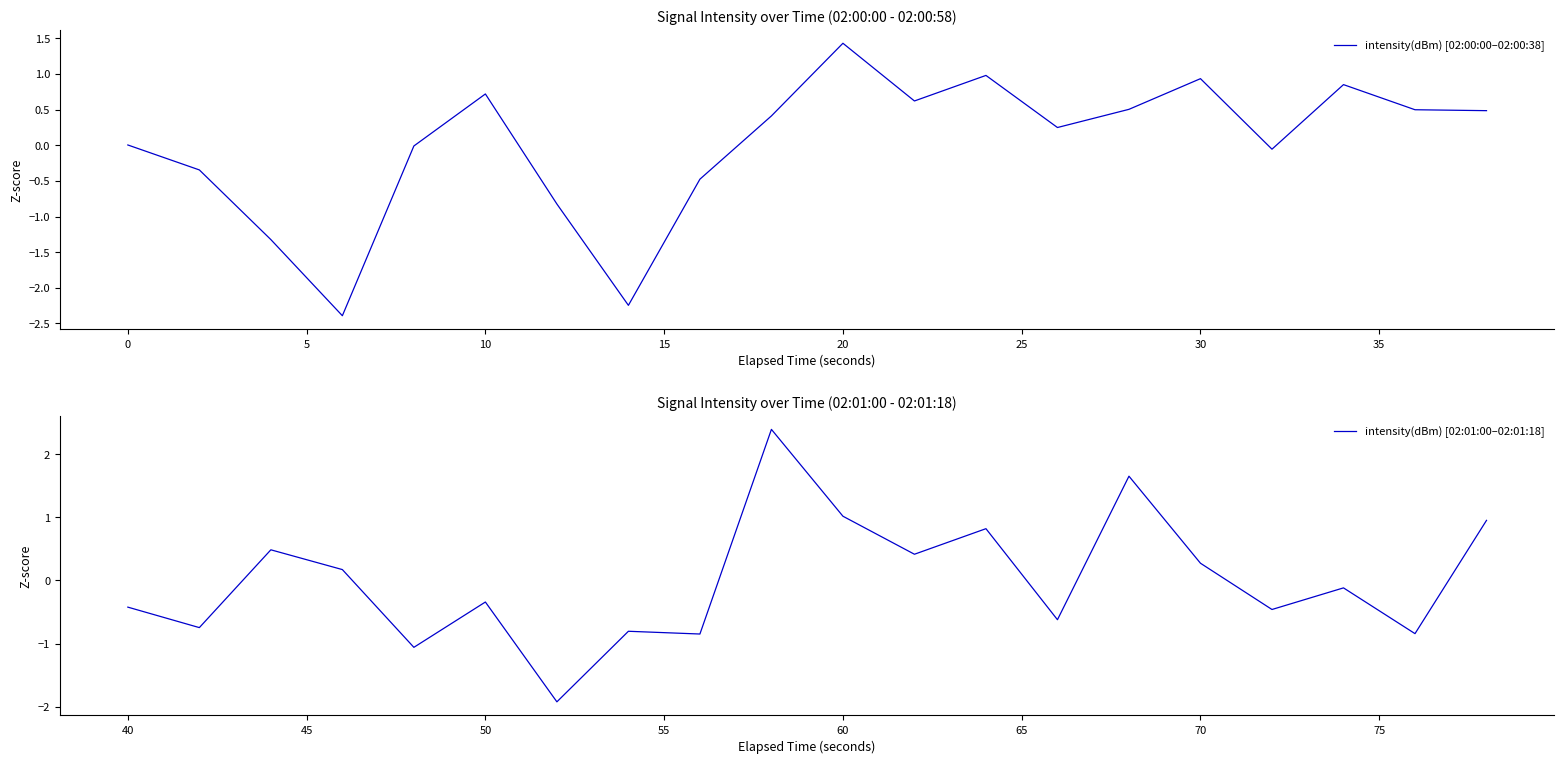

How many intersections are there between intensity(dBm) [02:01:00–02:01:18] and intensity(dBm) [02:00:00–02:00:38]?

9